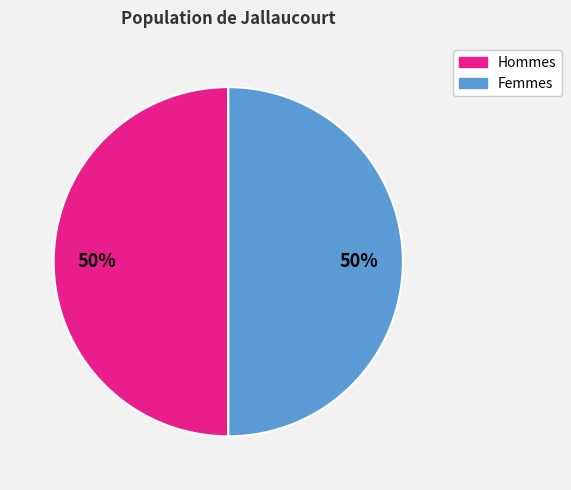

What percentage is the Femmes slice, to the nearest percent?

50%